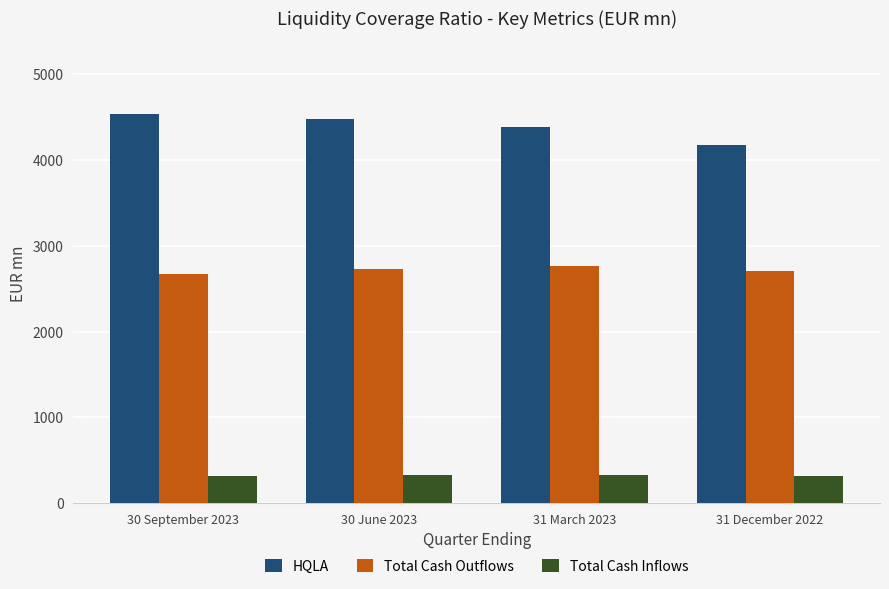

What is the total value across all series at 31 March 2023?

7486.0